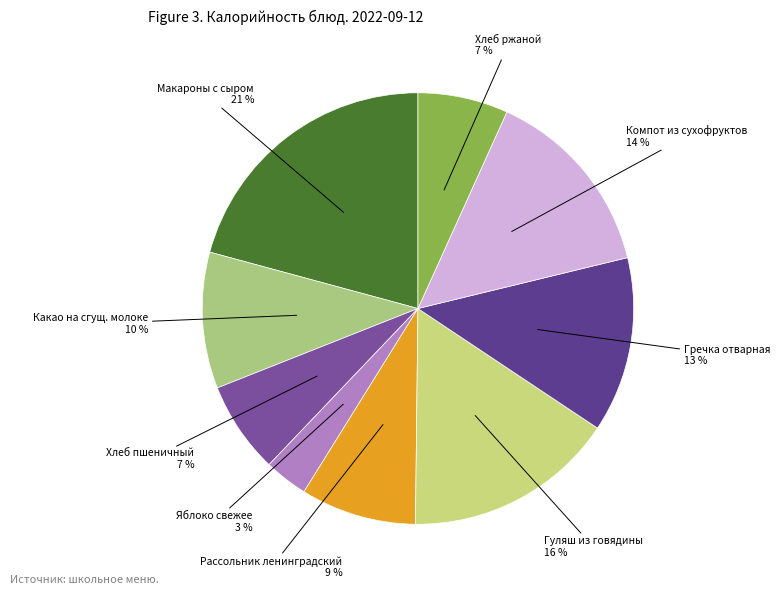

Is it true that Гуляш из говядины is 2% of the pie?

False